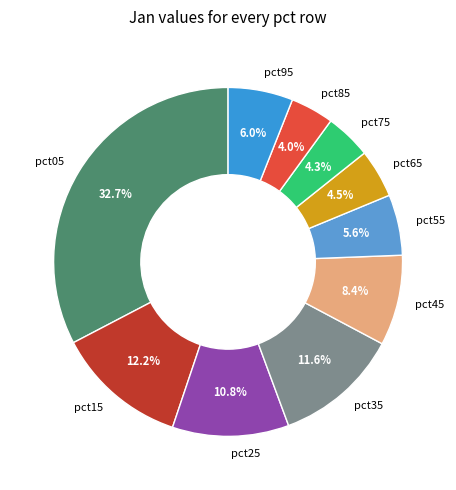

To the nearest percent, what is the difference between the pct45 and pct95 slice percentages?

2%